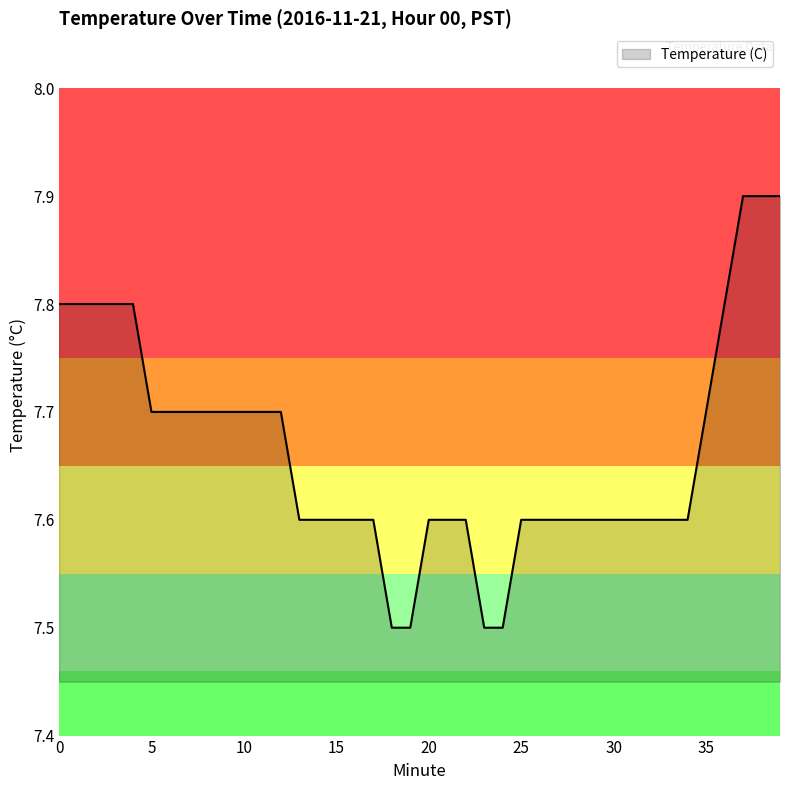

What is the difference between the maximum and minimum values?

0.4